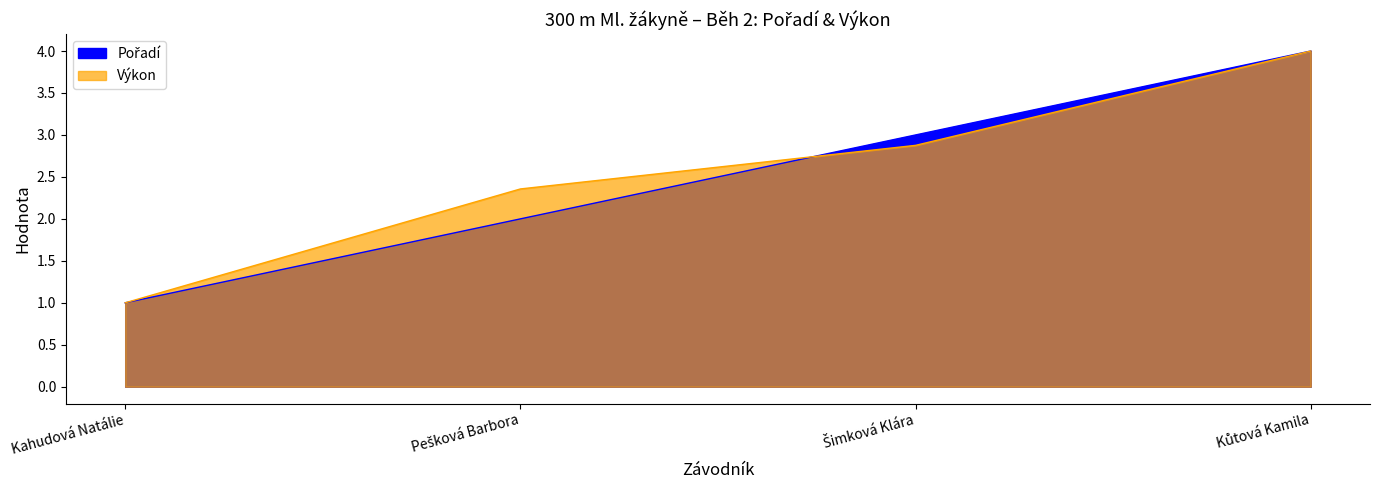

At Šimková Klára, list the series in order from smallest to largest.

Výkon, Pořadí